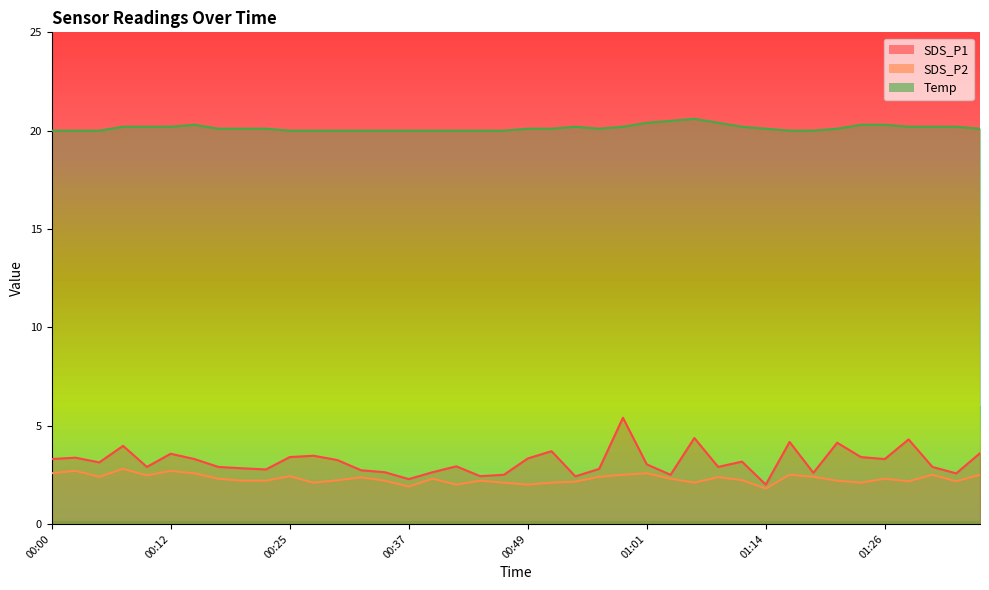

What is the sum of the SDS_P1 values at 01:19 and 00:00?

5.9